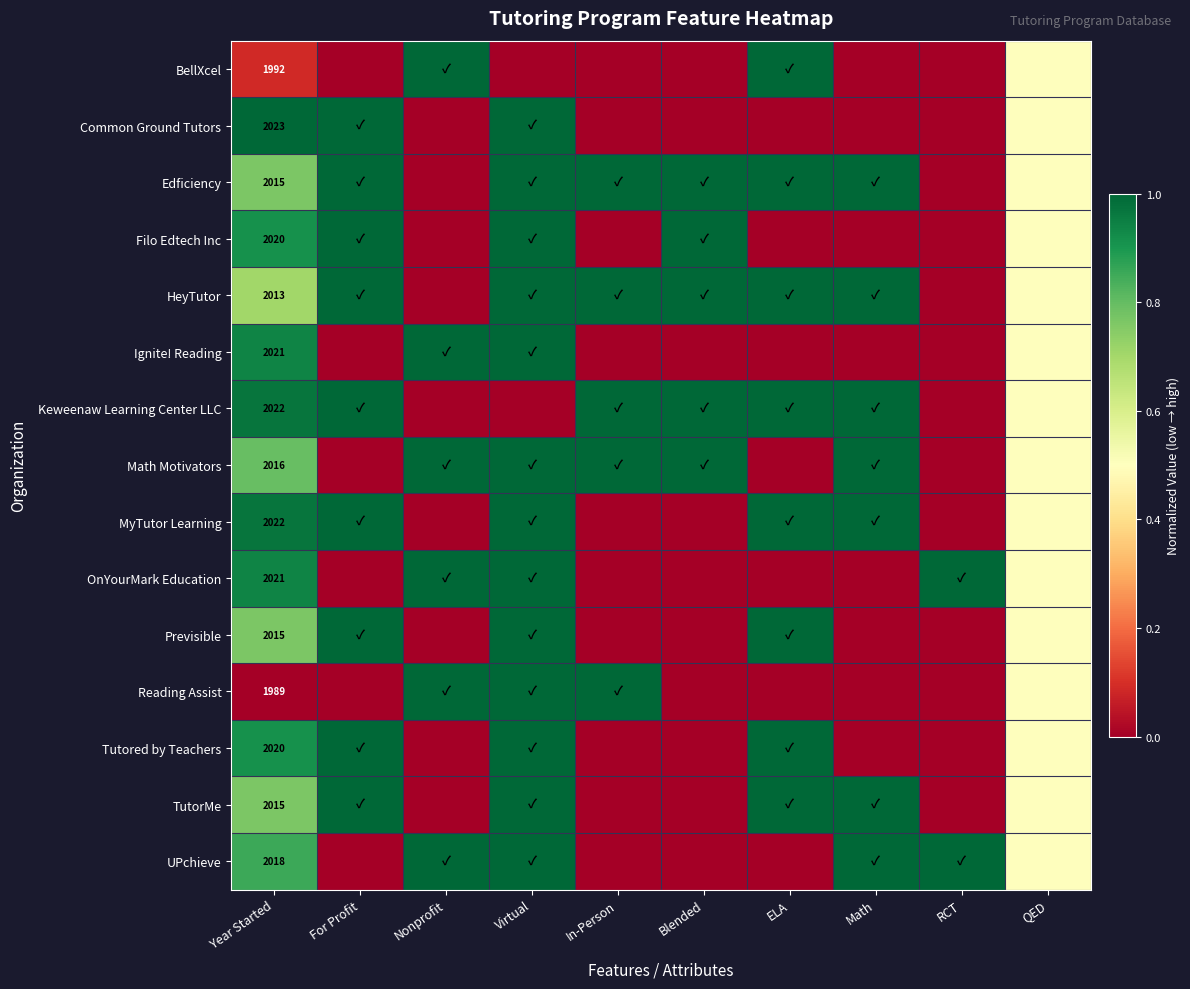

Is the value of Math Motivators at Virtual greater than the value of Tutored by Teachers at Blended?

Yes